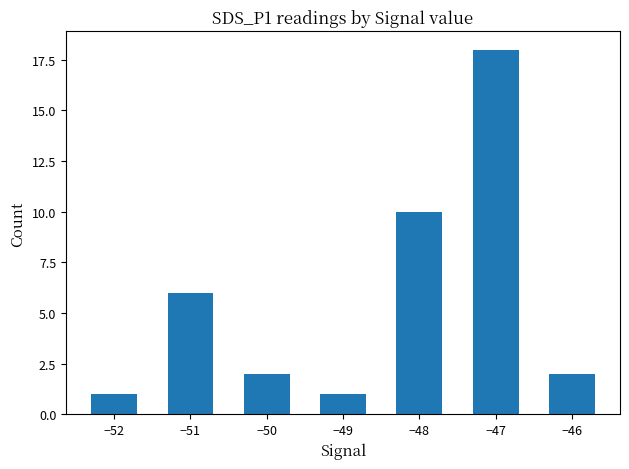

What is the smallest value displayed?

1